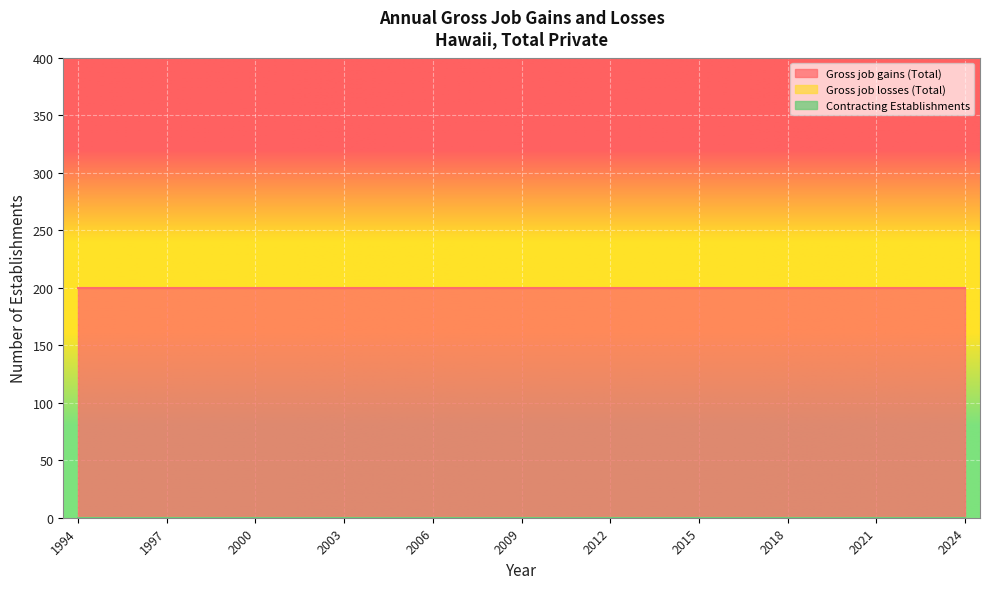

True or false: Gross job gains (Total) and Contracting Establishments intersect in this chart.

False